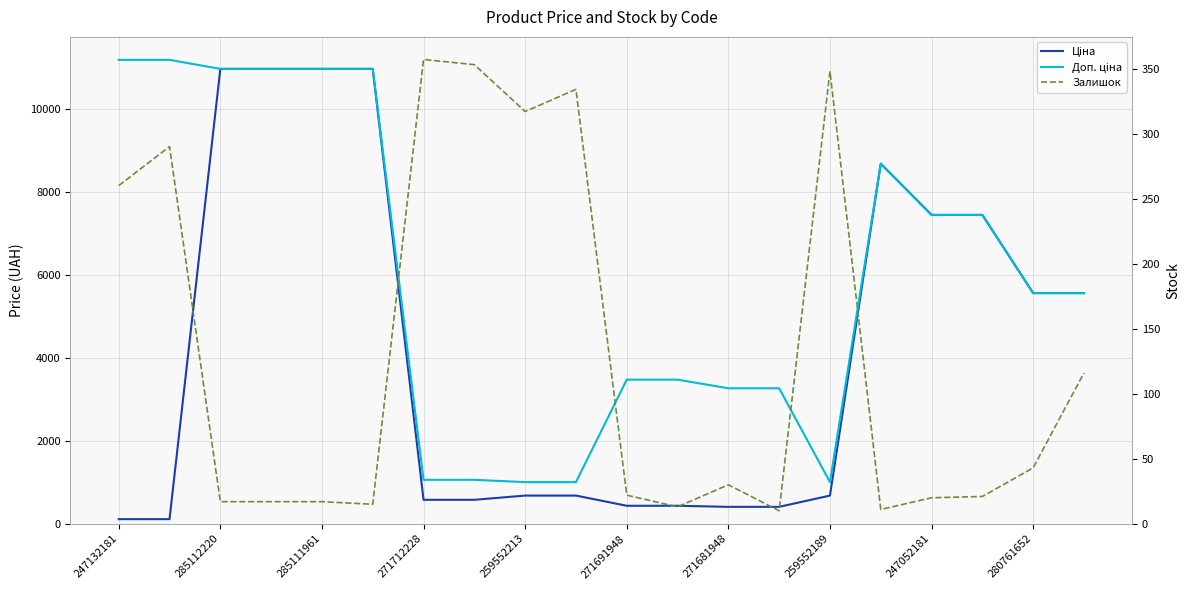

What is the value of the Залишок point at the 13th from the left?

30.0